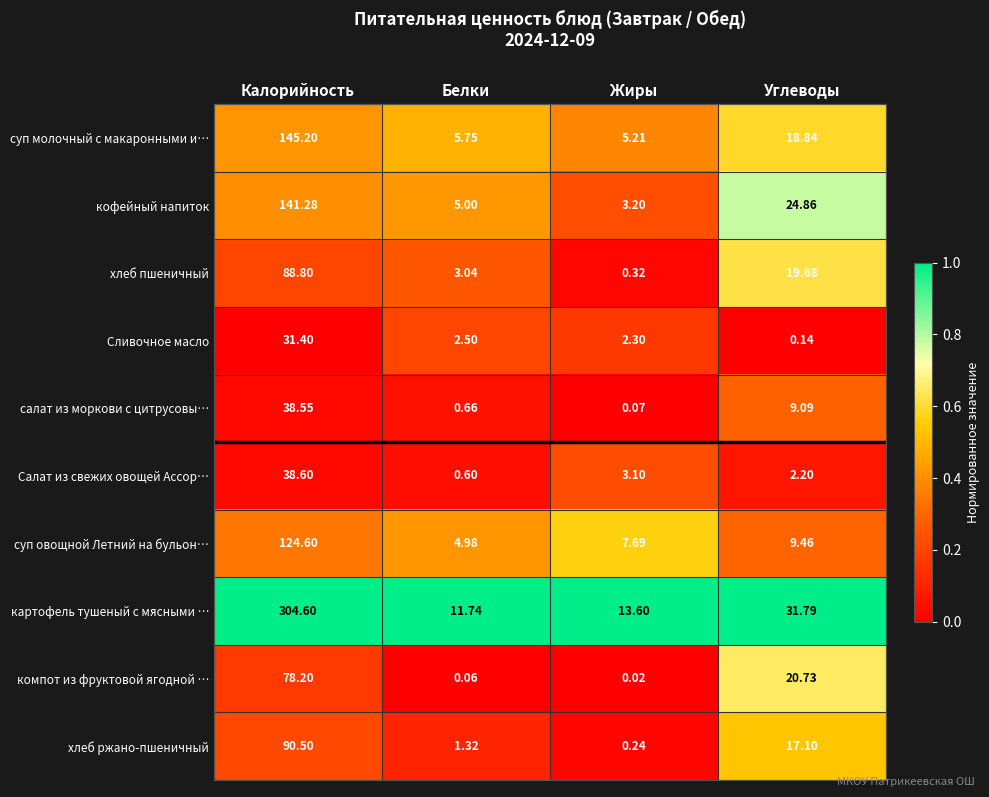

At which label does салат из моркови с цитрусовы… first exceed 9?

Калорийность